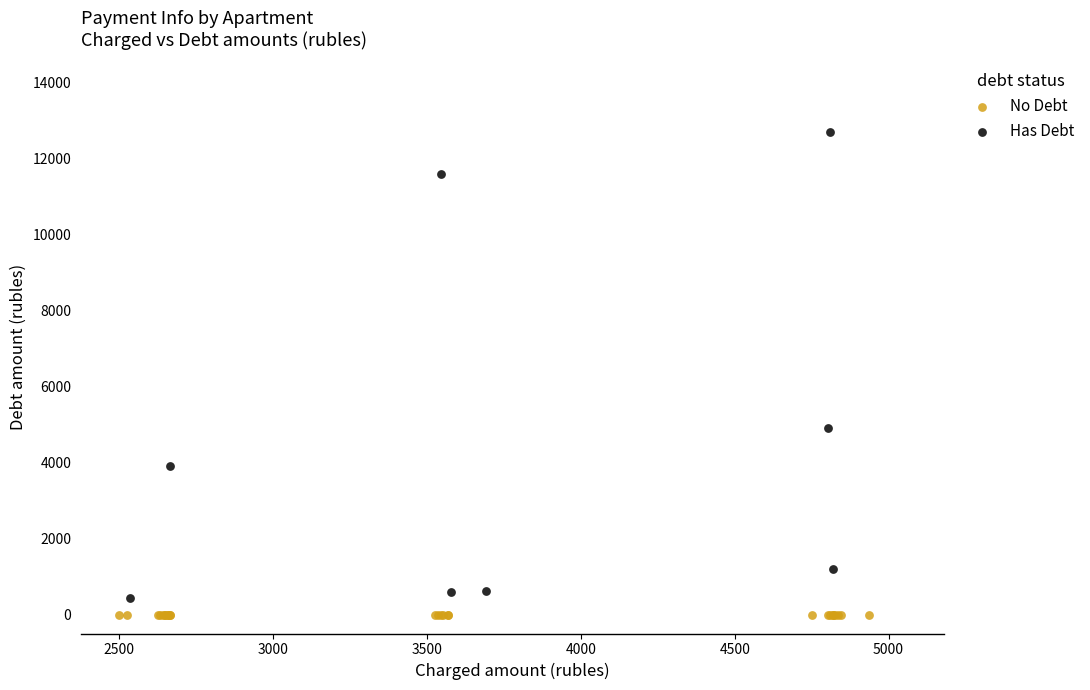

Which series contains the highest Y value?

Has Debt